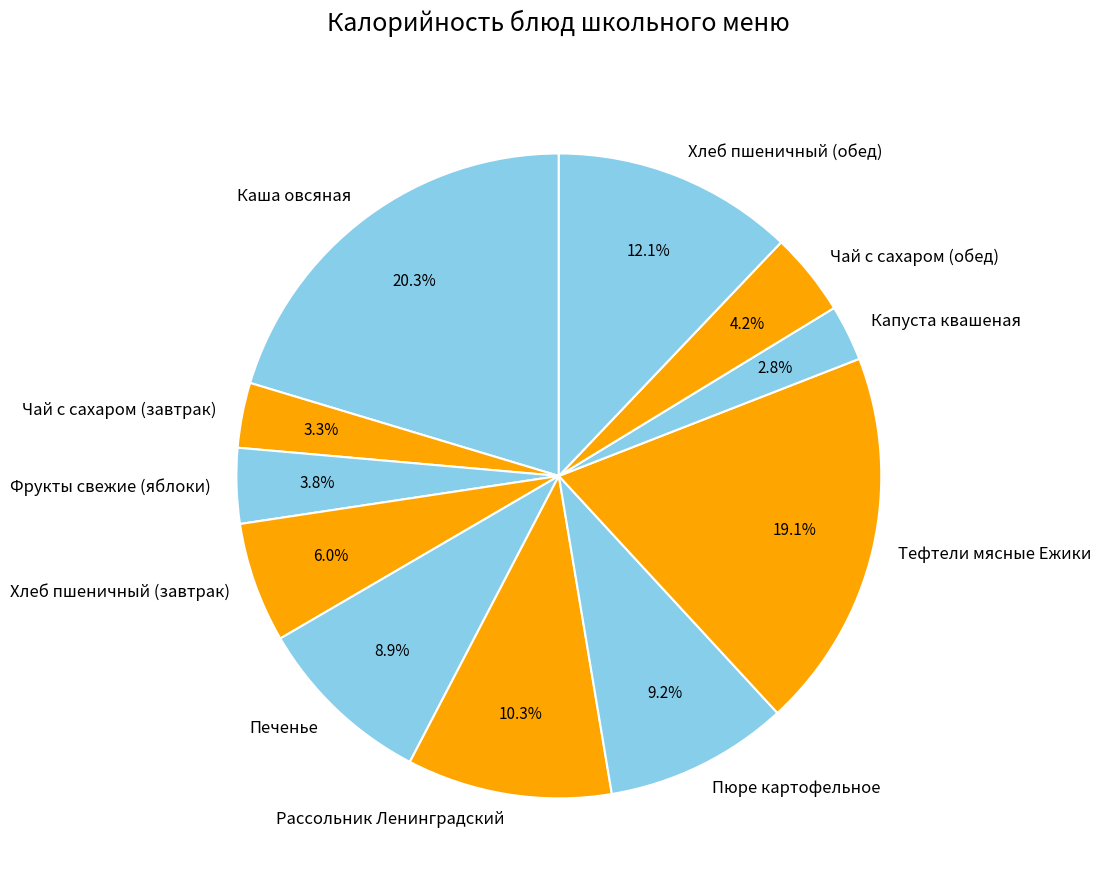

Combined, do Капуста квашеная and Чай с сахаром (обед) account for over 50%?

No